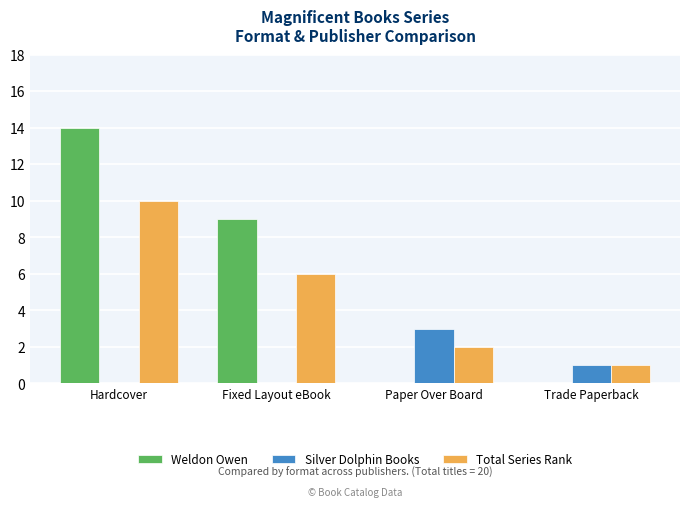

Which series changed the most between Fixed Layout eBook and Trade Paperback?

Weldon Owen